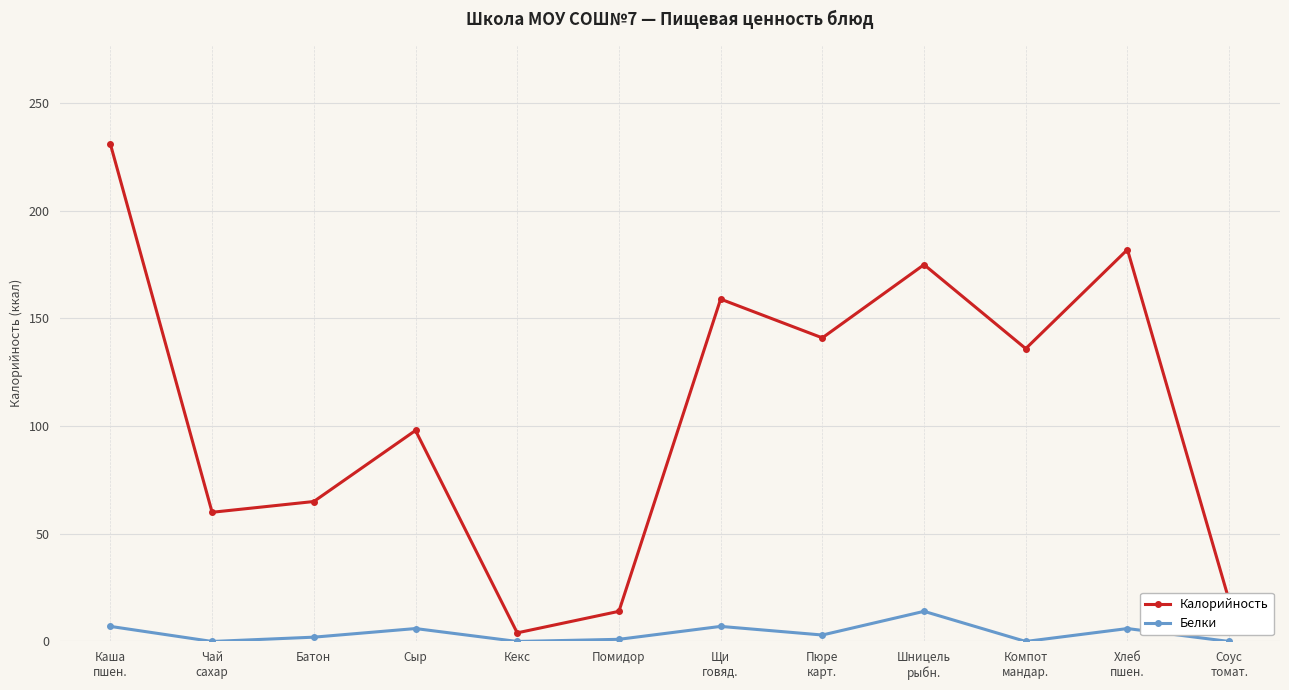

At which category is the sum across all series the highest?

Каша
пшен.